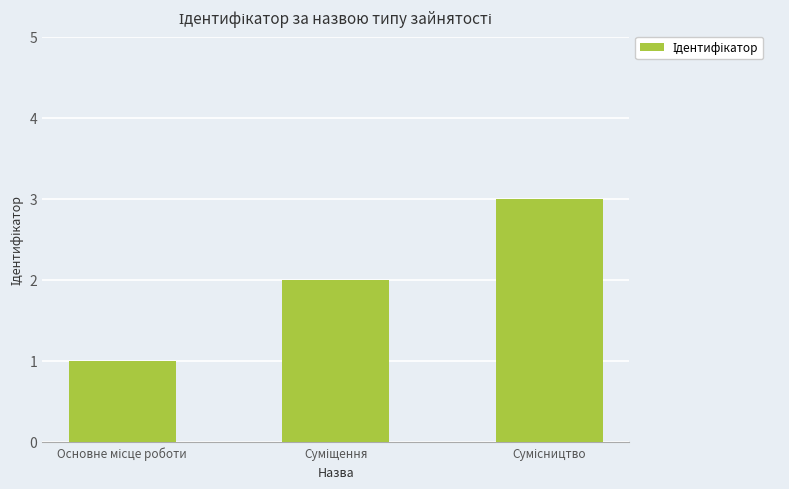

What is the greatest value displayed?

3